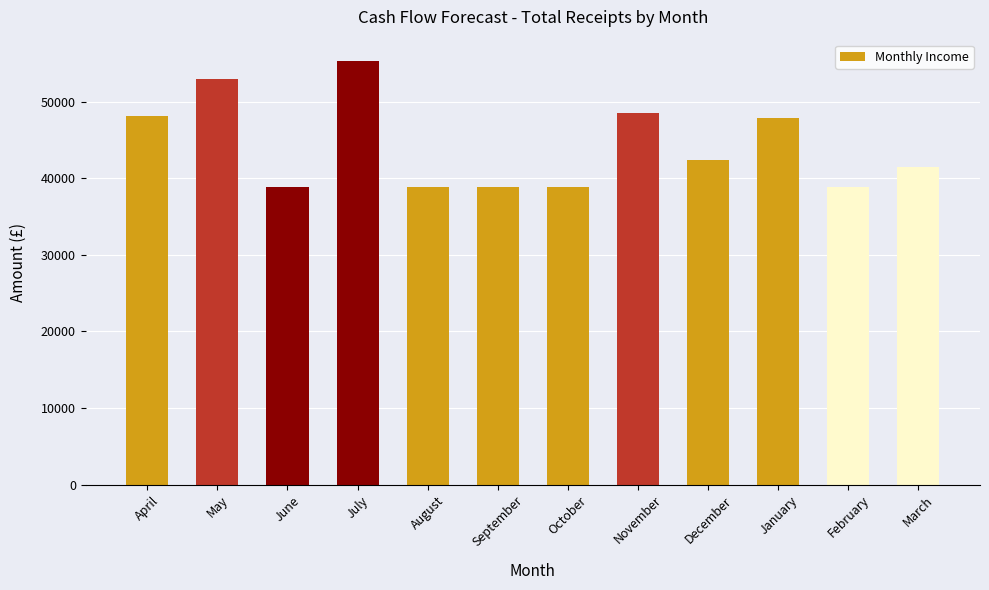

Reading left to right, what are all the values shown in this chart?

April=48137.1	May=52944.7	June=38811.0	July=55320.0	August=38811.0	September=38811.0	October=38811.0	November=48570.0	December=42398.0	January=47866.0	February=38811.0	March=41501.0